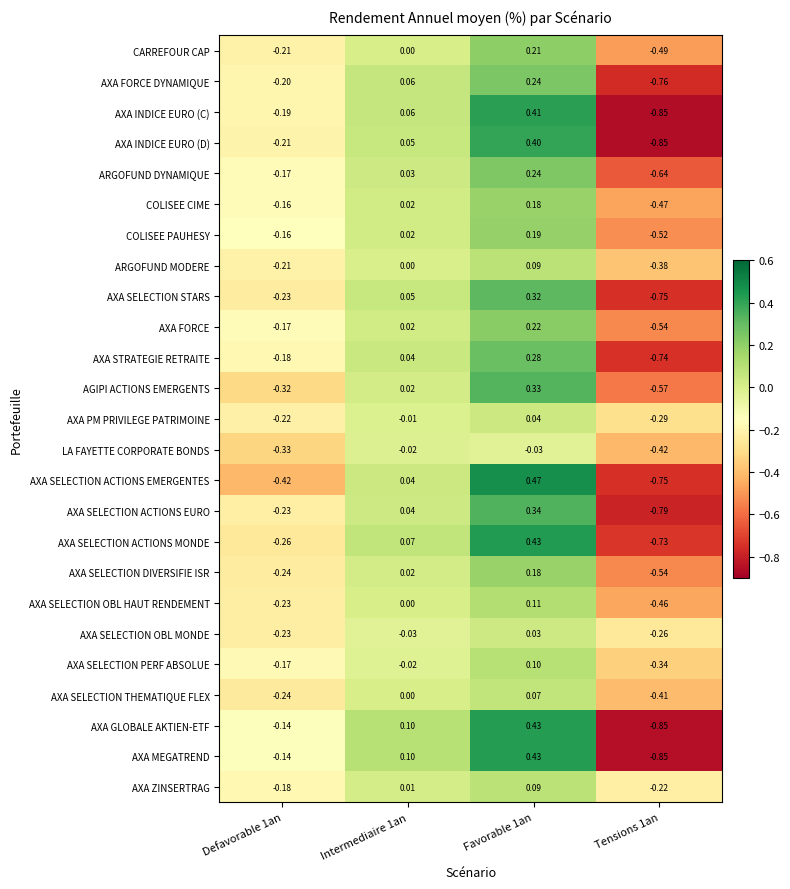

At how many categories does at least one series exceed 0?

2